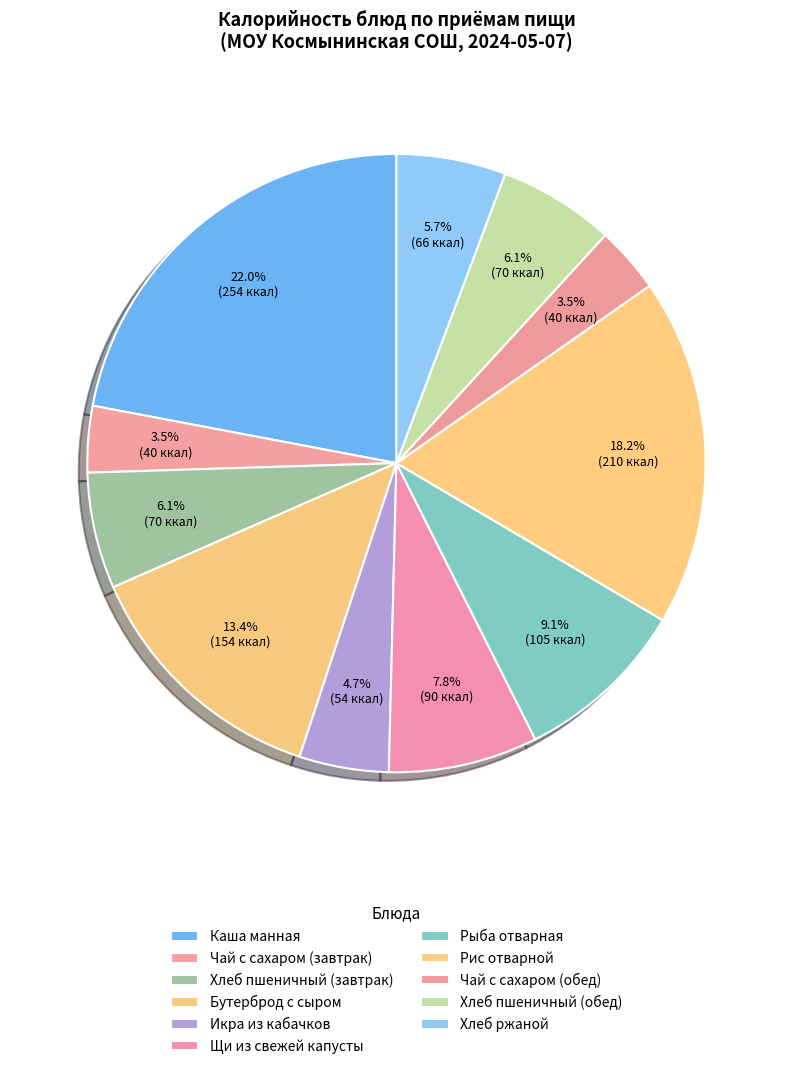

What is the total percentage of Каша манная and Хлеб ржаной?

27.7%